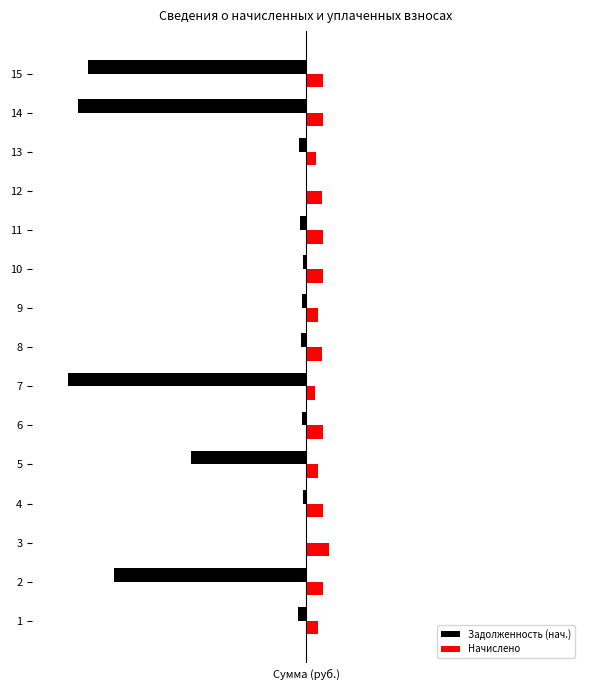

What are all the series names shown in the legend?

Задолженность (нач.), Начислено